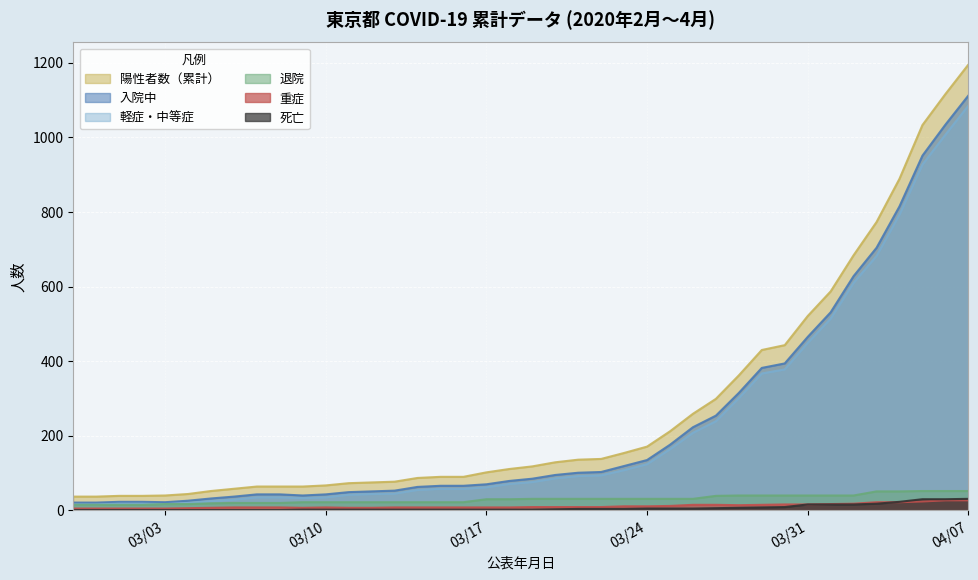

Is it true that 退院 equals 11 at 2020/3/20?

False